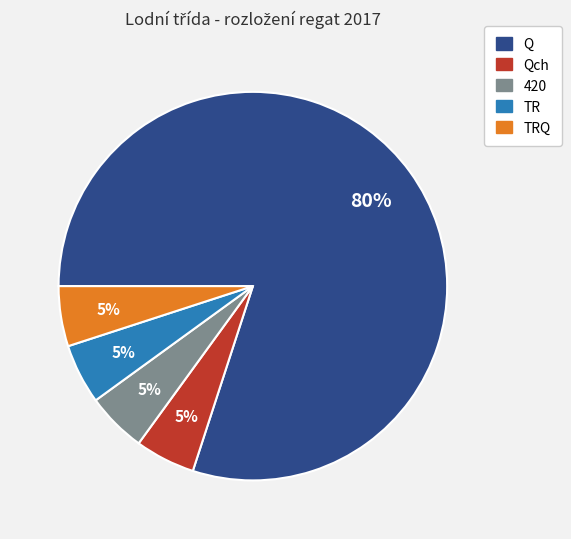

To the nearest percent, what is the average slice percentage?

20%